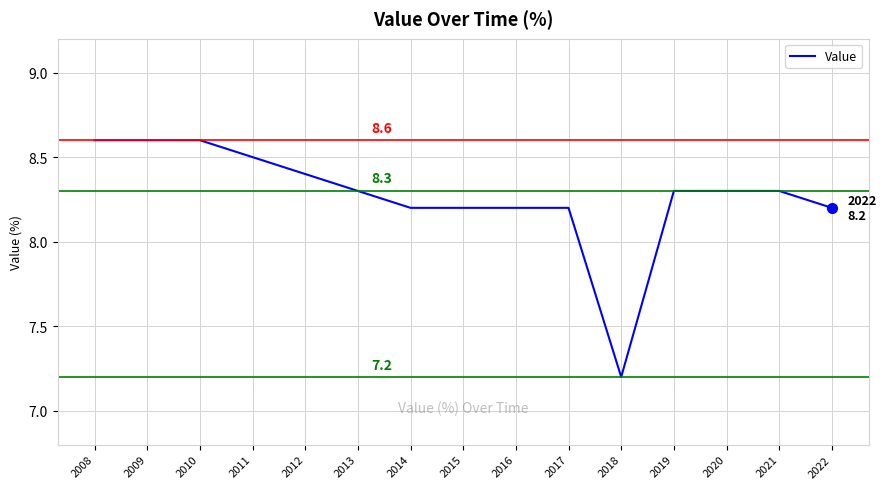

What is the greatest value displayed?

8.6